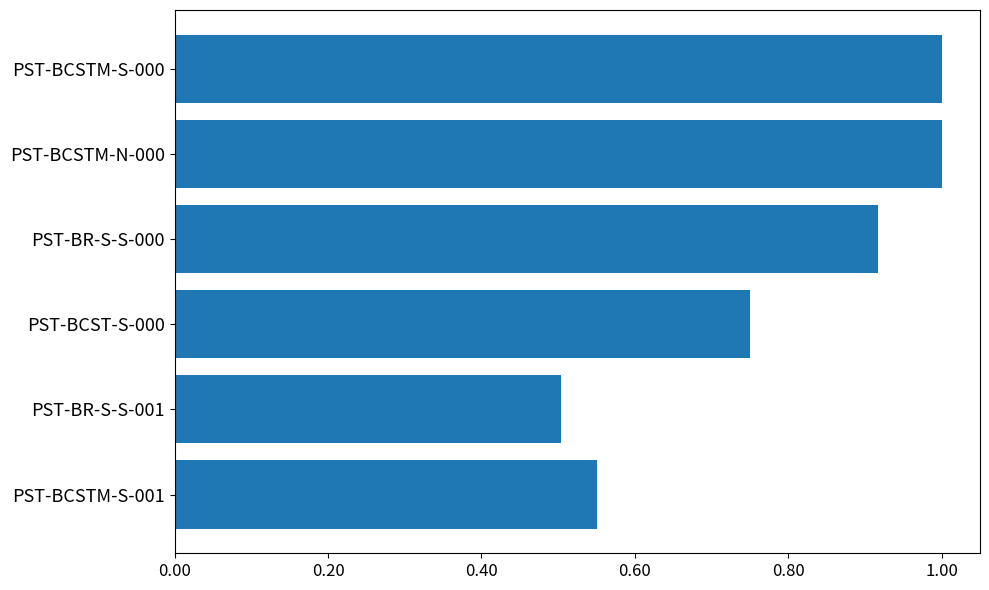

Between PST-BCST-S-000 and PST-BR-S-S-000, which is larger?

PST-BR-S-S-000